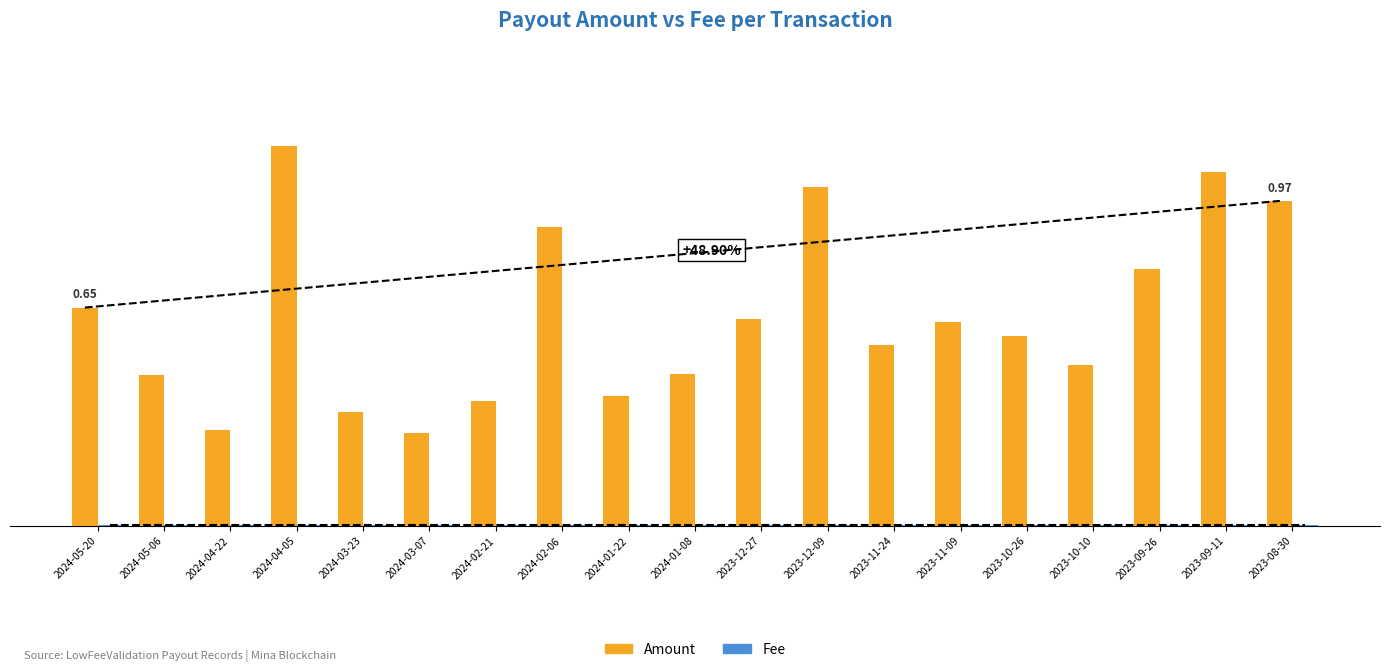

Which series has the largest total across all categories?

Amount